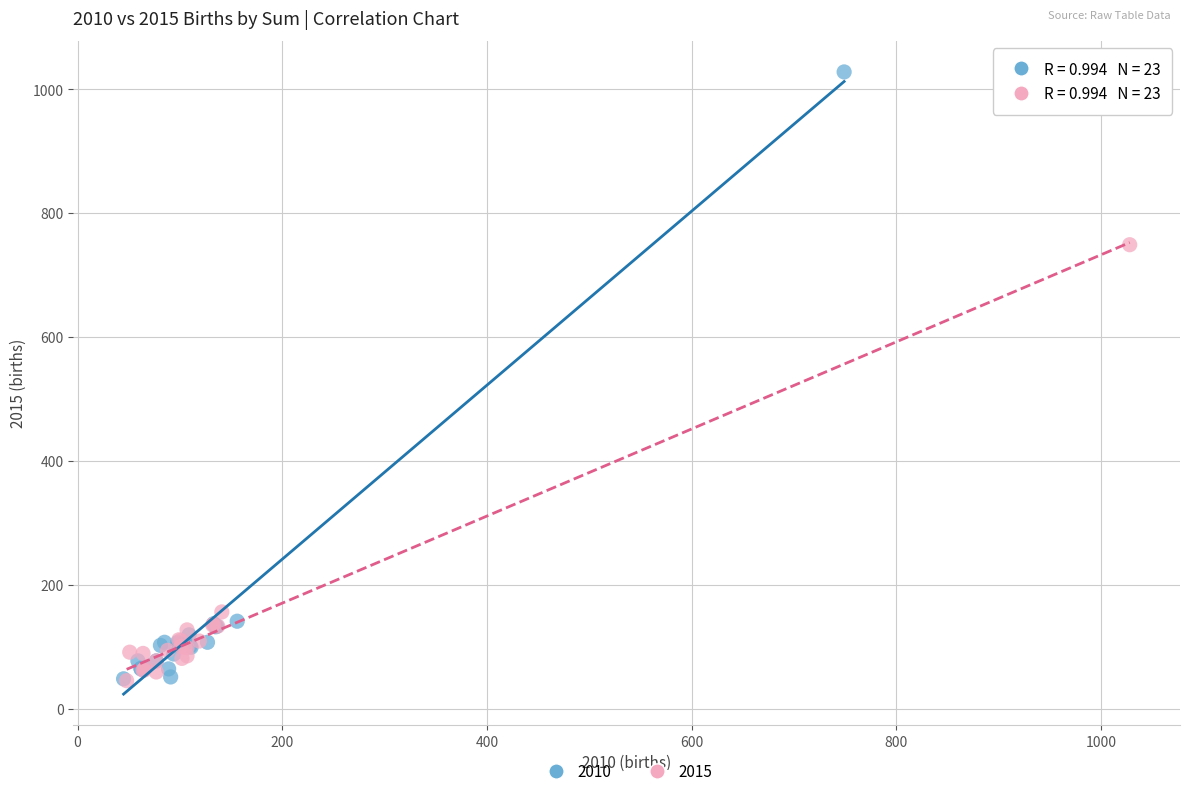

Which series reaches the maximum Y coordinate?

2010